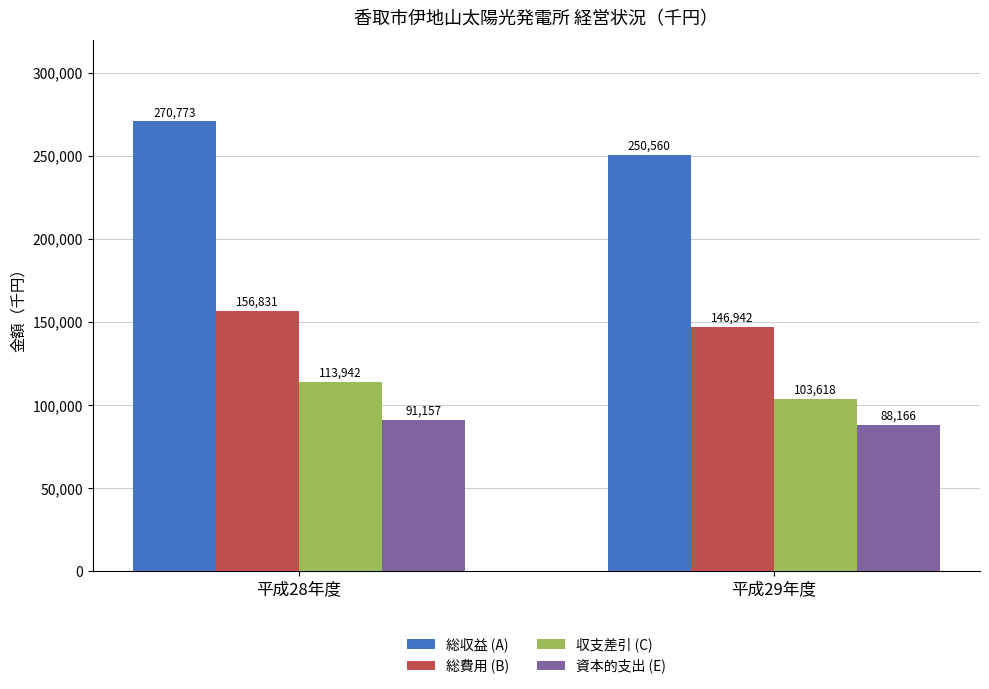

Reading left to right, what are all the values shown in this chart?

総収益 (A): 270773	250560
総費用 (B): 156831	146942
収支差引 (C): 113942	103618
資本的支出 (E): 91157	88166